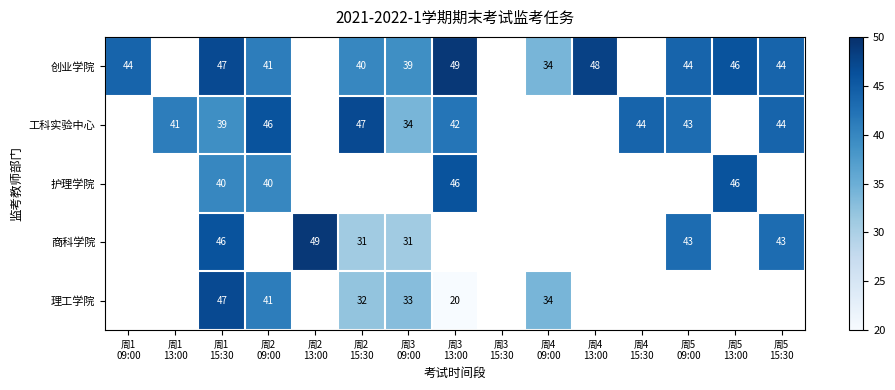

How many values in 护理学院 are above zero?

4